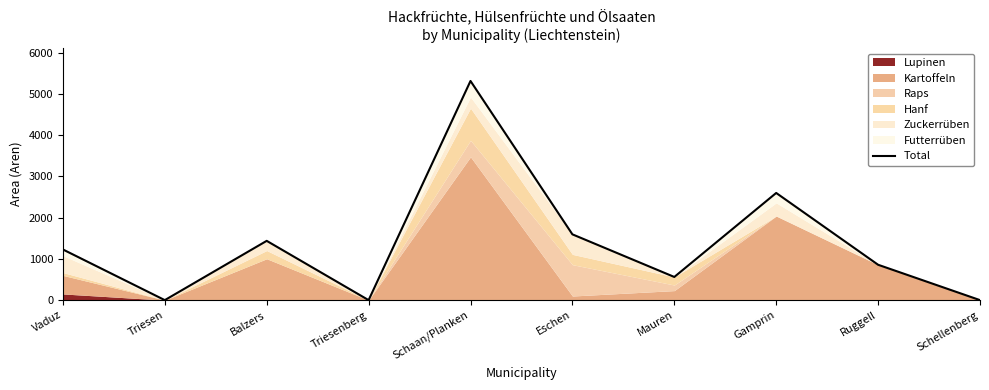

Reading left to right, what are all the values shown in this chart?

Vaduz=1229	Triesen=0	Balzers=1438	Triesenberg=0	Schaan/Planken=5317	Eschen=1596	Mauren=562	Gamprin=2600	Ruggell=858	Schellenberg=0